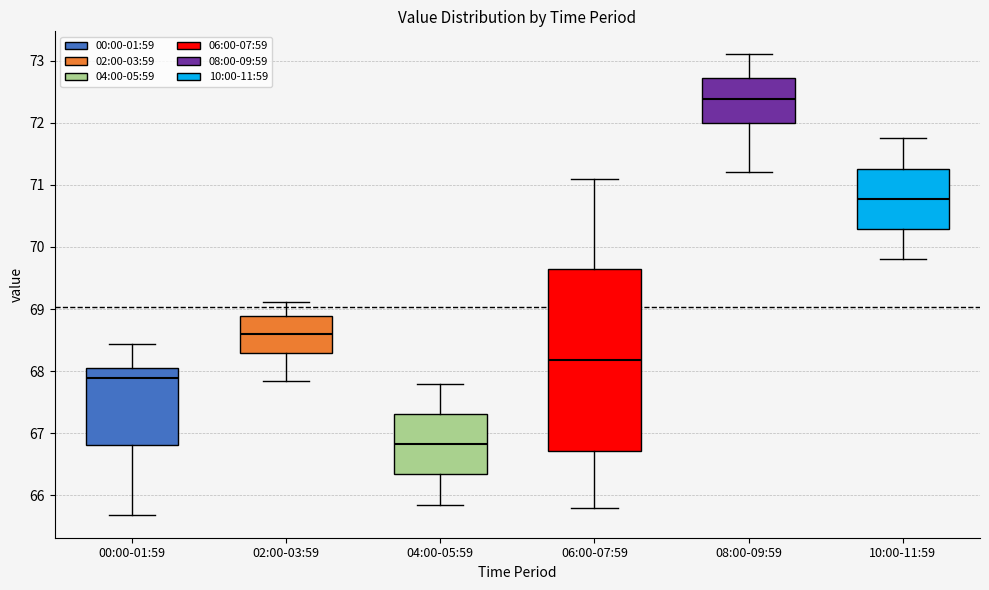

Where does the upper whisker of the box for 10:00-11:59 end on the y-axis? The values are not printed on the chart, so give them approximately, as read against the axis.

71.8